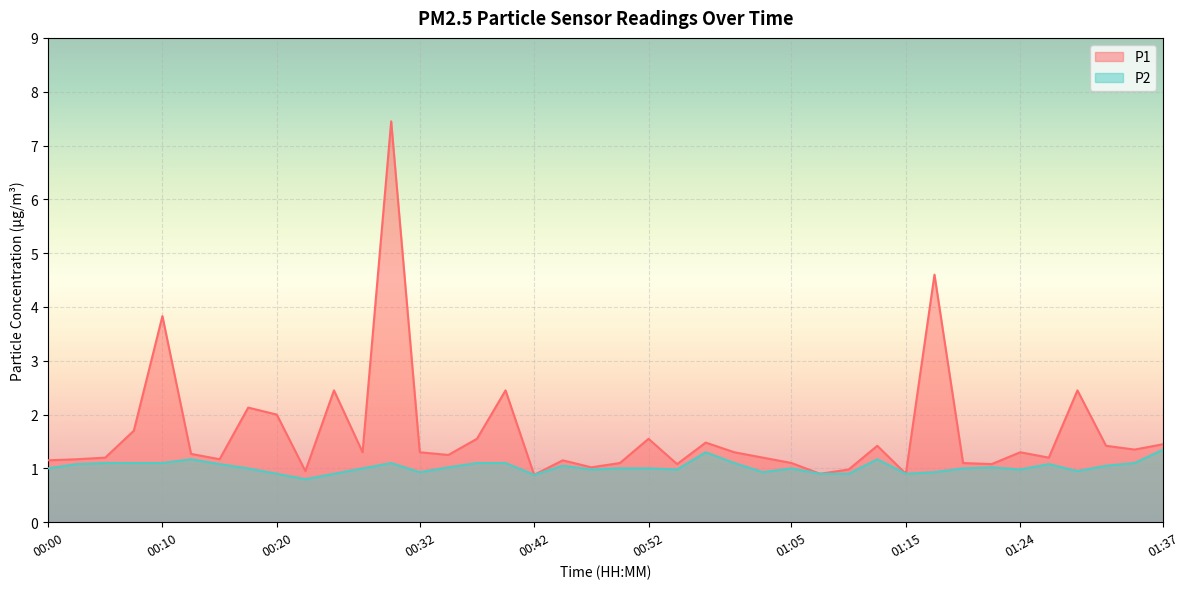

Reading left to right, transcribe all the data shown in this chart.

P1: 00:00=1.1	00:03=1.2	00:05=1.2	00:08=1.7	00:10=3.8	00:12=1.3	00:15=1.2	00:18=2.1	00:20=2.0	00:22=0.9	00:25=2.5	00:27=1.3	00:30=7.5	00:32=1.3	00:35=1.2	00:37=1.6	00:40=2.5	00:42=0.9	00:45=1.1	00:47=1.0	00:50=1.1	00:52=1.6	00:55=1.1	00:57=1.5	01:00=1.3	01:02=1.2	01:05=1.1	01:07=0.9	01:10=1.0	01:12=1.4	01:15=0.9	01:17=4.6	01:19=1.1	01:22=1.1	01:24=1.3	01:27=1.2	01:29=2.5	01:32=1.4	01:34=1.4	01:37=1.4
P2: 00:00=1.0	00:03=1.1	00:05=1.1	00:08=1.1	00:10=1.1	00:12=1.2	00:15=1.1	00:18=1.0	00:20=0.9	00:22=0.8	00:25=0.9	00:27=1.0	00:30=1.1	00:32=0.9	00:35=1.0	00:37=1.1	00:40=1.1	00:42=0.9	00:45=1.1	00:47=1.0	00:50=1.0	00:52=1.0	00:55=1.0	00:57=1.3	01:00=1.1	01:02=0.9	01:05=1.0	01:07=0.9	01:10=0.9	01:12=1.2	01:15=0.9	01:17=0.9	01:19=1.0	01:22=1.0	01:24=1.0	01:27=1.1	01:29=0.9	01:32=1.1	01:34=1.1	01:37=1.4